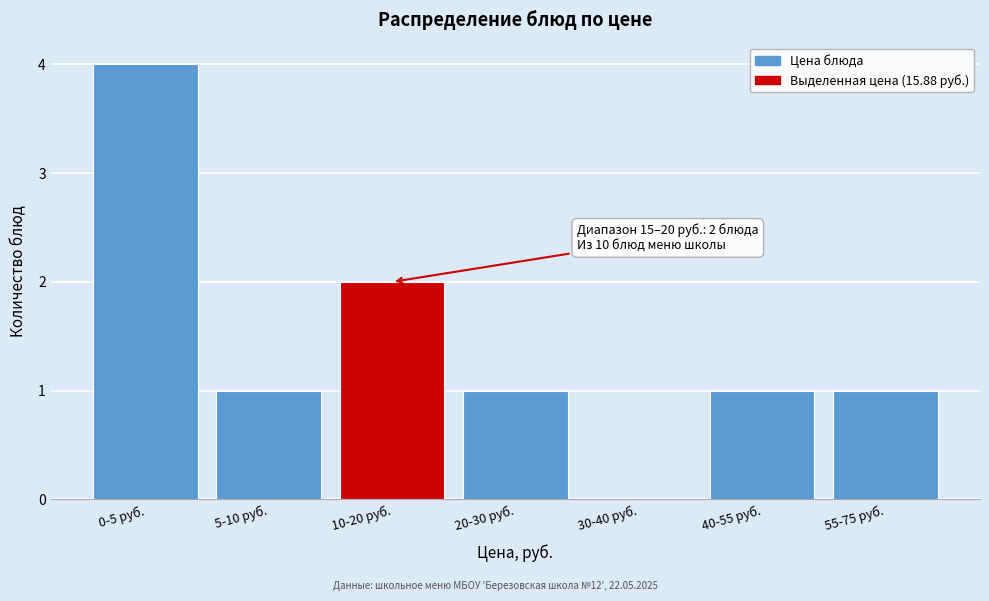

Reading left to right, what are all the values shown in this chart?

0-5 руб.=4	5-10 руб.=1	10-20 руб.=2	20-30 руб.=1	30-40 руб.=0	40-55 руб.=1	55-75 руб.=1